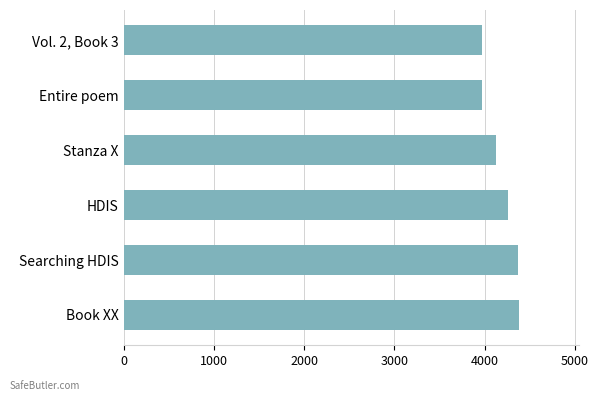

Does the chart contain any negative values?

No